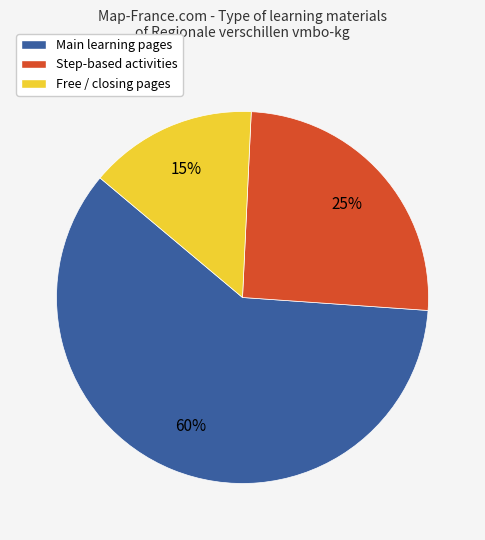

What percentage is the Main learning pages slice, to the nearest percent?

60%